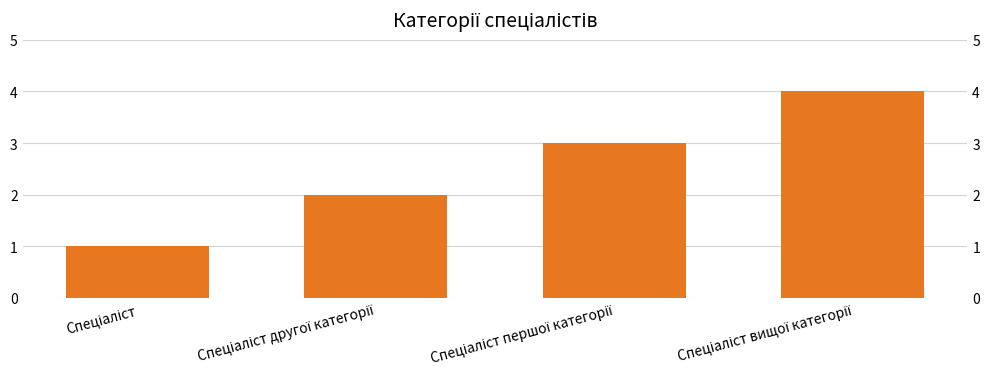

Approximately how many times larger is the value at Спеціаліст compared to Спеціаліст другої категорії?

0.5